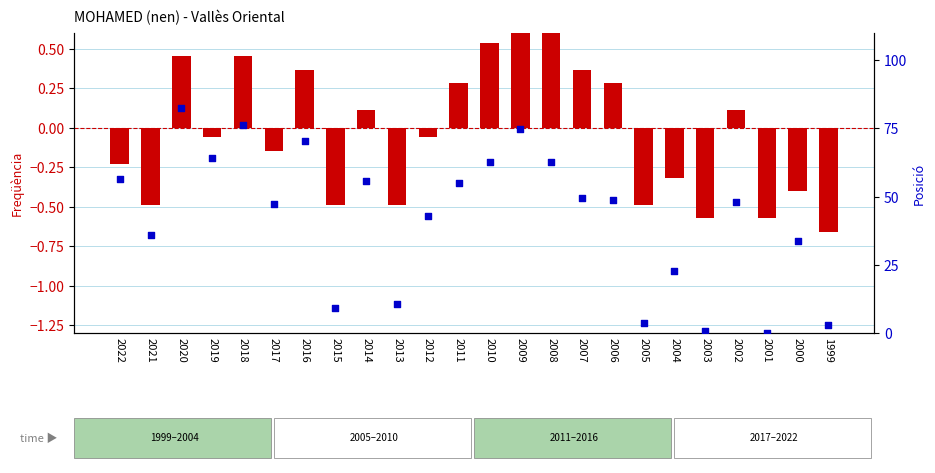

What is the total value across all series at 2001?

-0.6